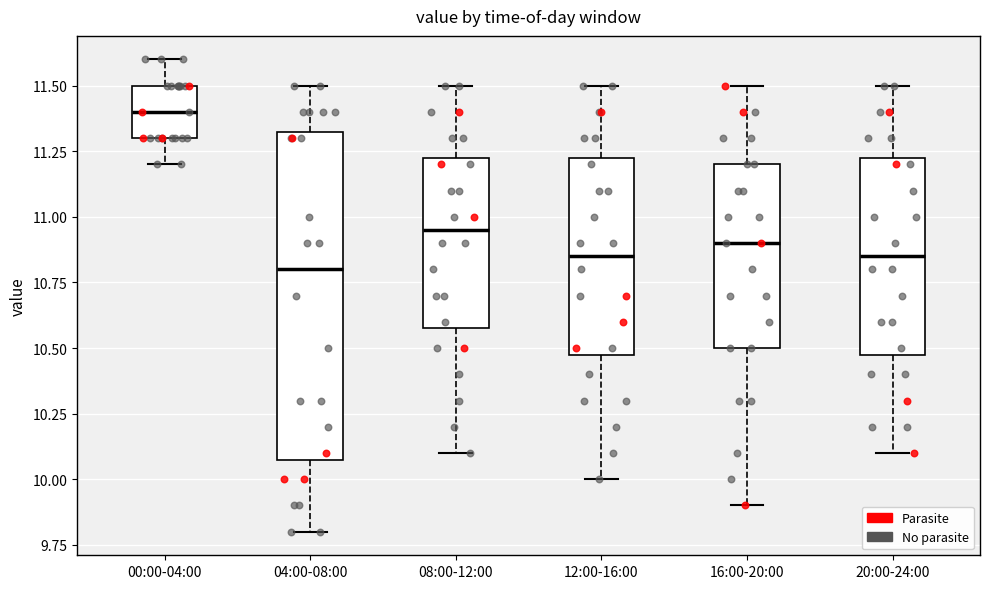

Which box is the tallest, from its lower edge to its upper edge?

04:00-08:00